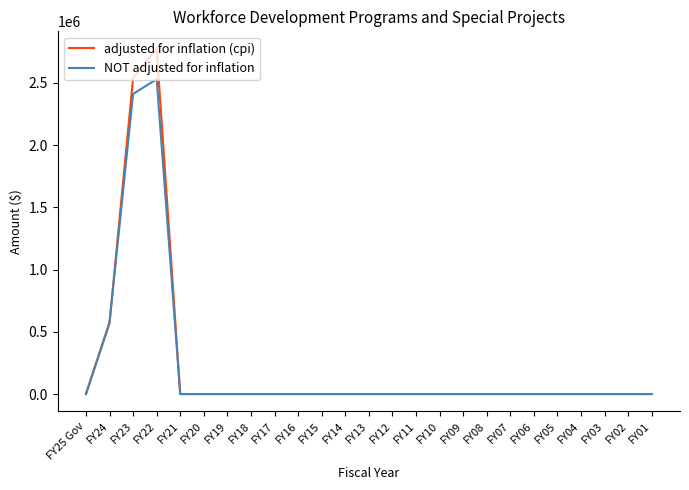

List the series in order of their peak value, highest first.

adjusted for inflation (cpi), NOT adjusted for inflation